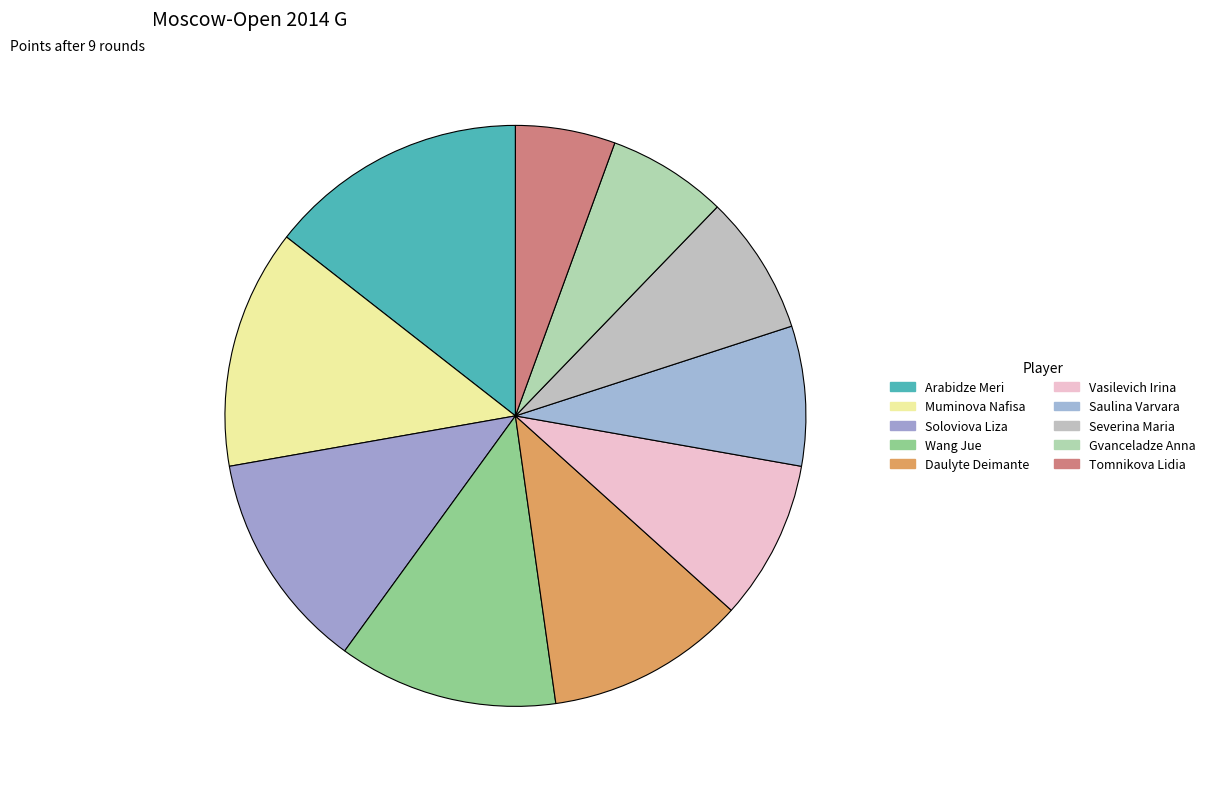

Rank the categories by value from highest to lowest.

Arabidze Meri, Muminova Nafisa, Soloviova Liza, Wang Jue, Daulyte Deimante, Vasilevich Irina, Saulina Varvara, Severina Maria, Gvanceladze Anna, Tomnikova Lidia